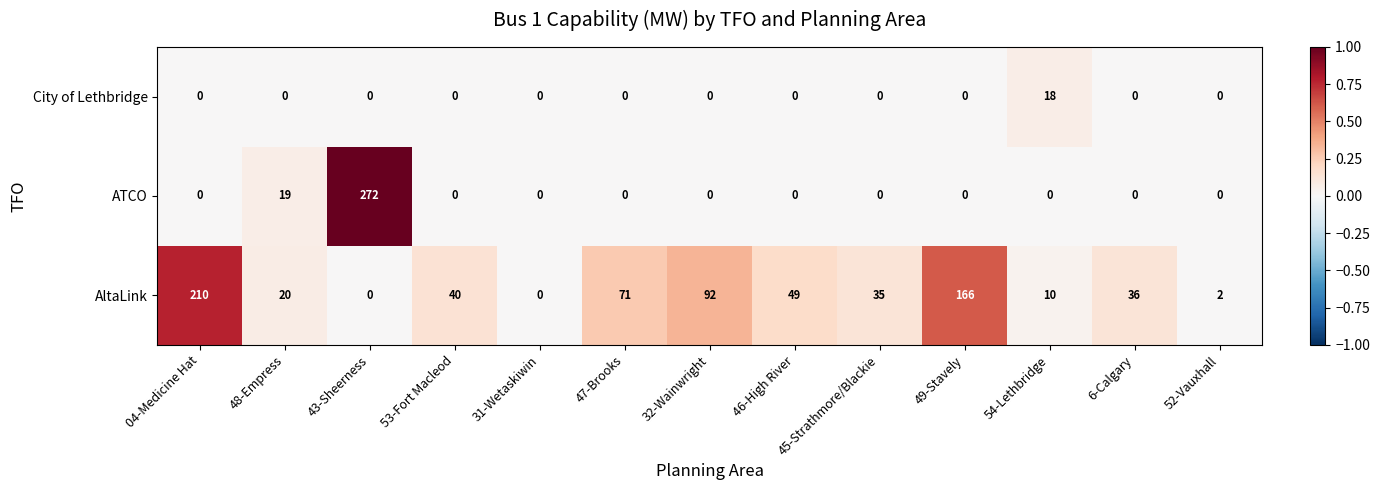

List the series in order of their peak value, lowest first.

City of Lethbridge, AltaLink, ATCO